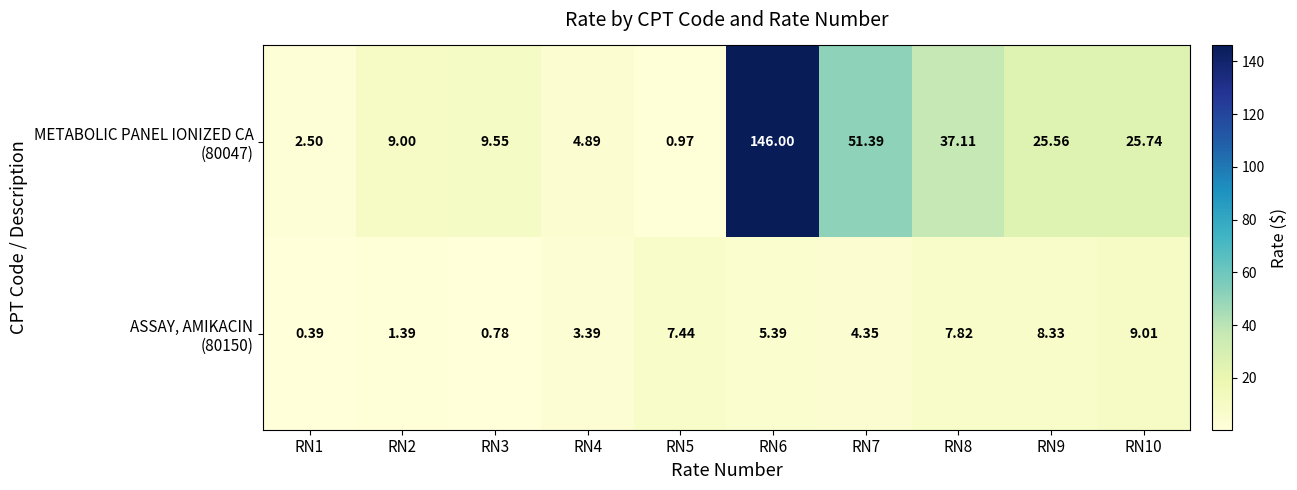

Which series has the widest spread of values?

METABOLIC PANEL IONIZED CA (80047)